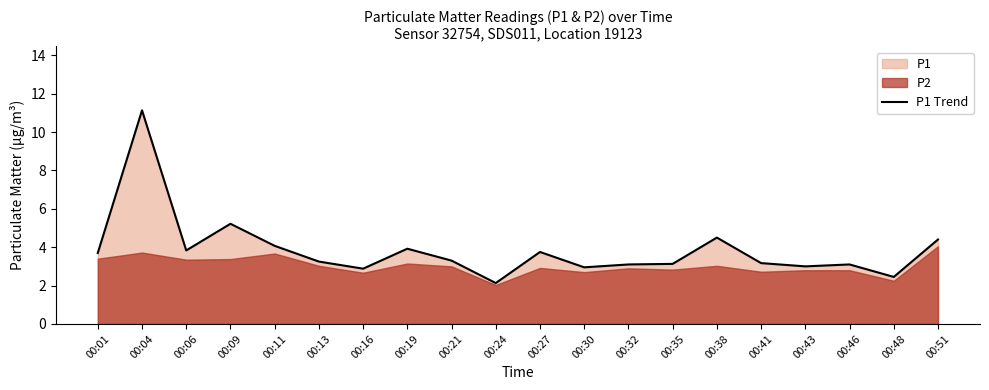

What is the sum of the values at 00:24 and 00:06?

6.0